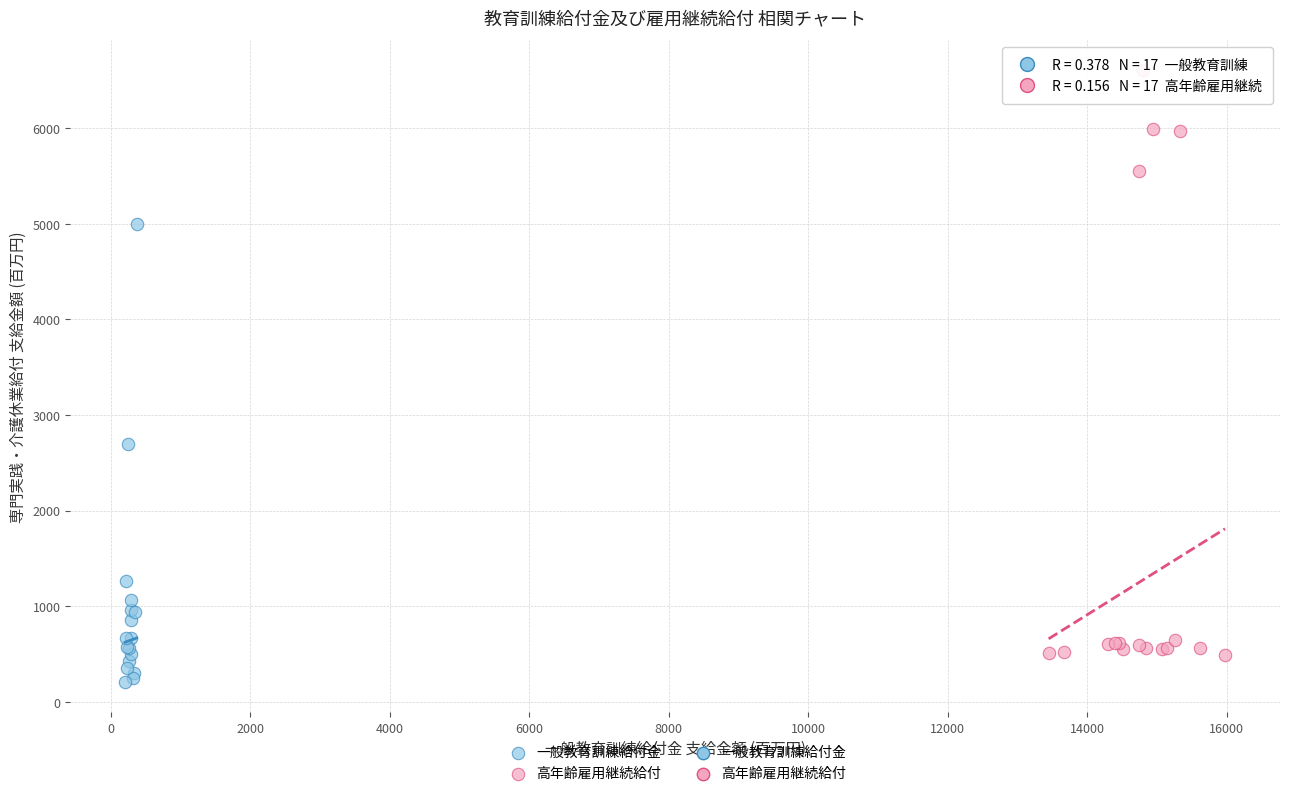

Which series has the widest spread of Y values?

高年齢雇用継続給付